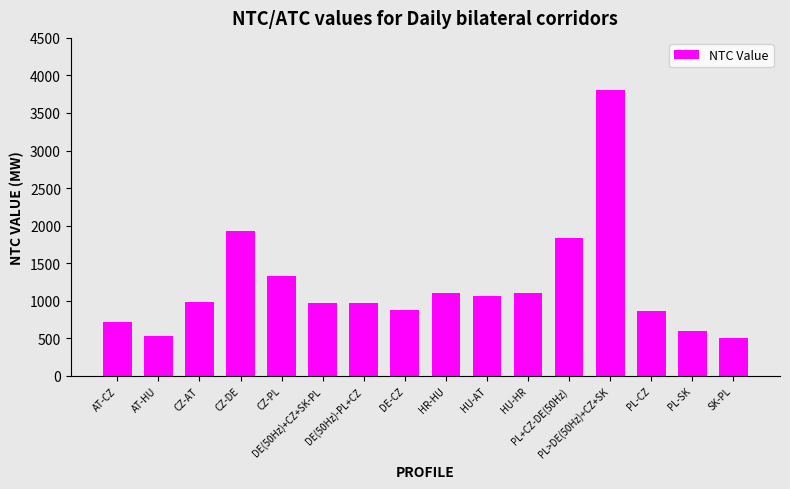

What is the minimum value shown in the chart?

500